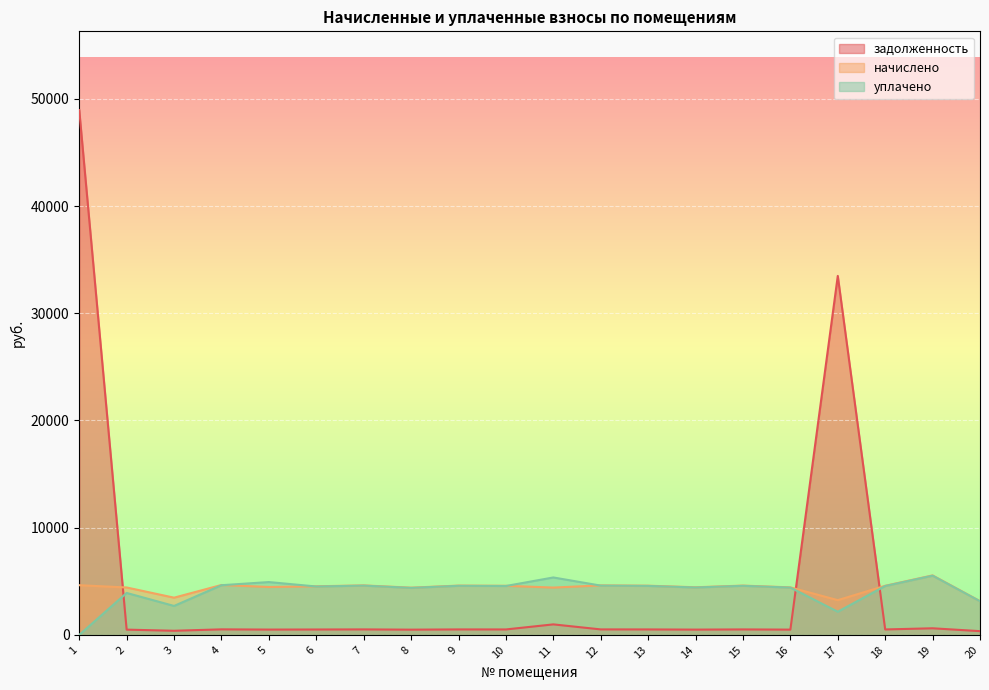

True or false: задолженность has more than 0 interior local peaks.

True